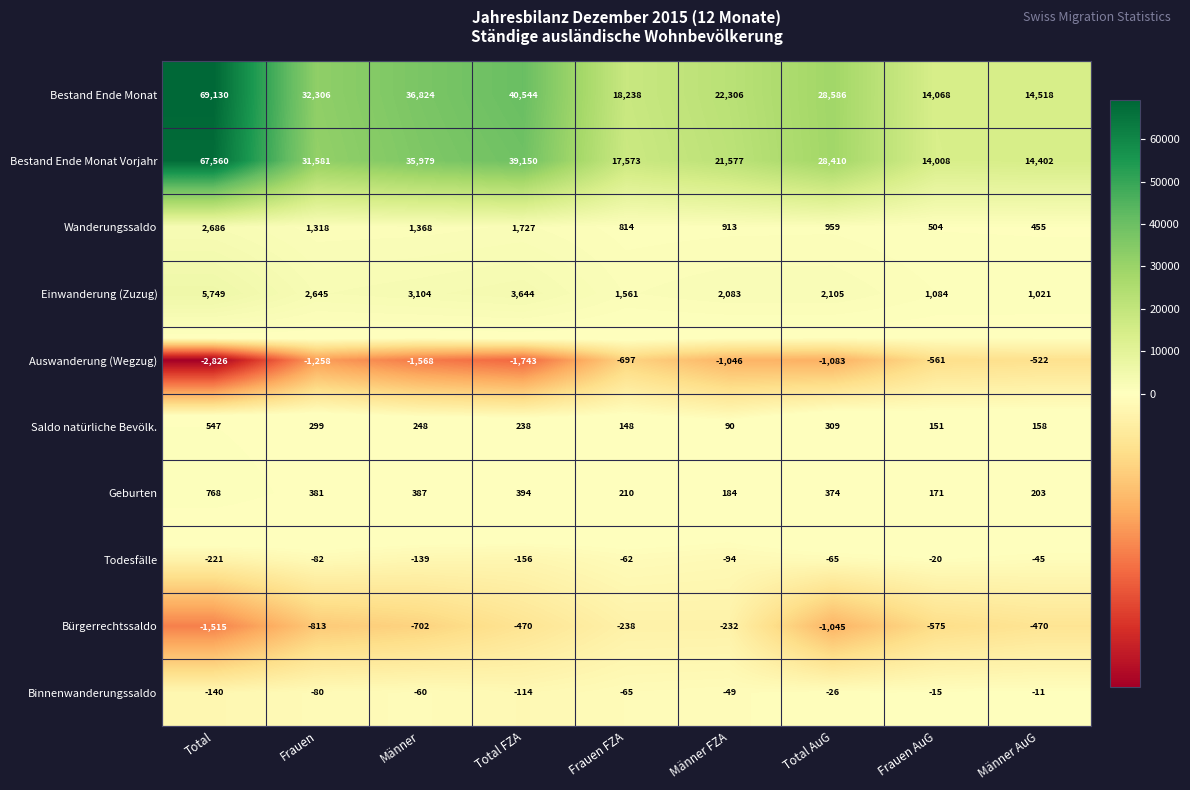

What is the sum of all Geburten values?

3072